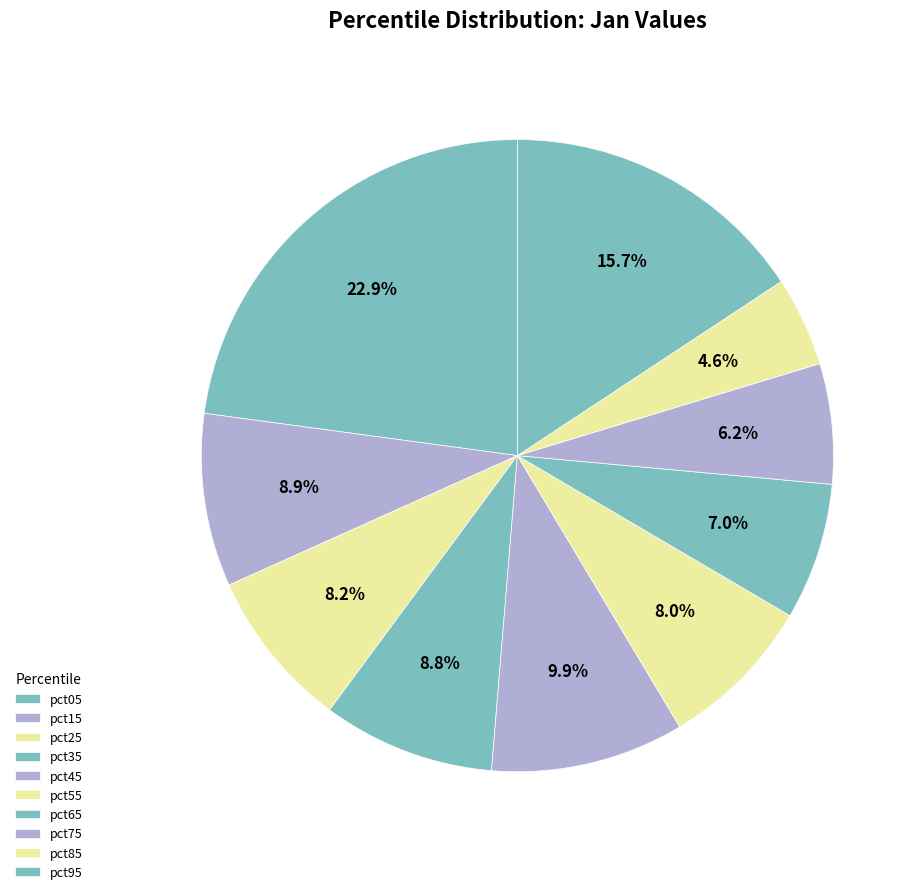

What is the change in value from pct15 to pct55?

-0.1